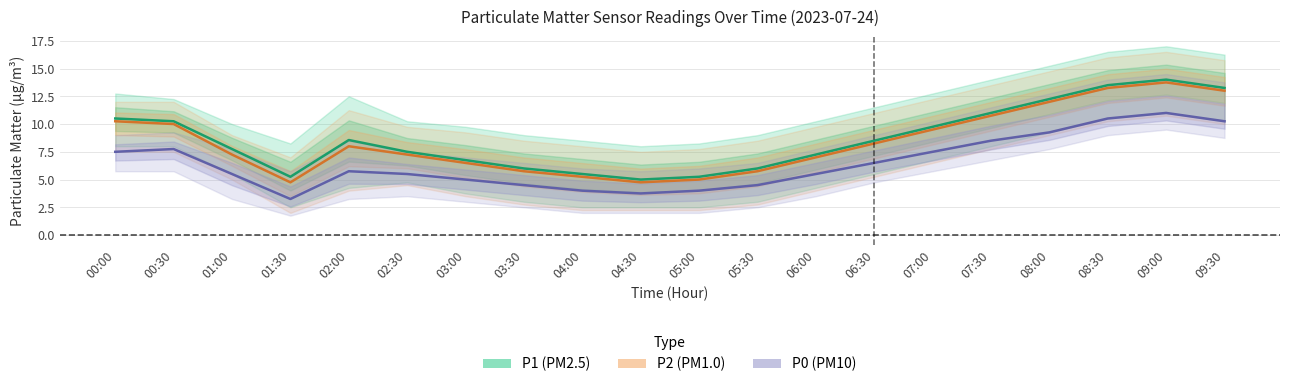

What is the total value across all series at 09:30?

36.5